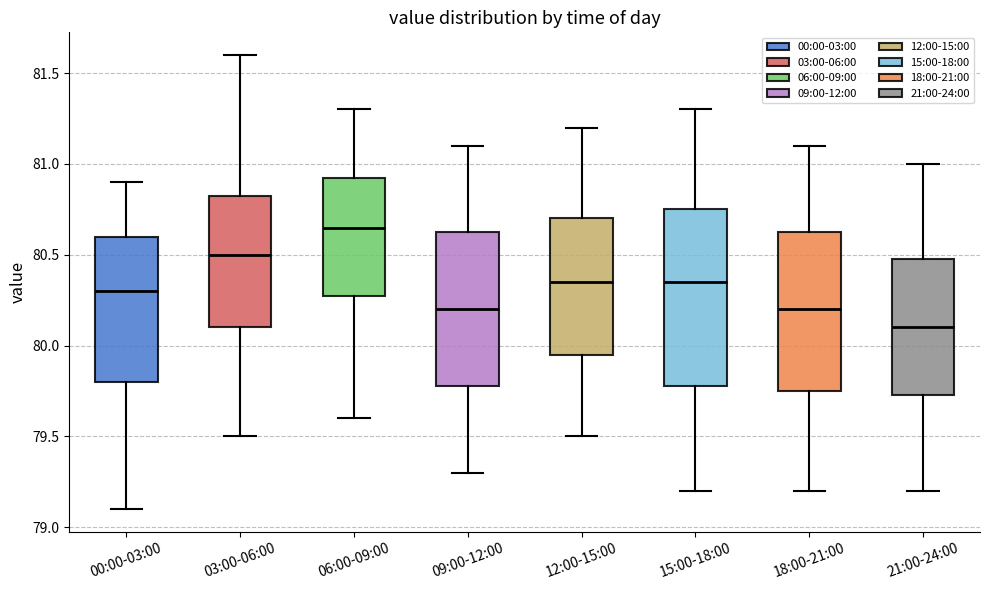

Reading left to right, transcribe this box plot: for each box, give where its median line is, the range the box spans, and where its two whiskers end, as read against the y-axis. The values are not printed on the chart, so give them approximately, as read against the axis.

00:00-03:00: median 80.30, box 79.80 to 80.60, whiskers 79.10 to 80.90
03:00-06:00: median 80.50, box 80.10 to 80.85, whiskers 79.50 to 81.60
06:00-09:00: median 80.65, box 80.30 to 80.95, whiskers 79.60 to 81.30
09:00-12:00: median 80.20, box 79.80 to 80.65, whiskers 79.30 to 81.10
12:00-15:00: median 80.35, box 79.95 to 80.70, whiskers 79.50 to 81.20
15:00-18:00: median 80.35, box 79.80 to 80.75, whiskers 79.20 to 81.30
18:00-21:00: median 80.20, box 79.75 to 80.65, whiskers 79.20 to 81.10
21:00-24:00: median 80.10, box 79.75 to 80.50, whiskers 79.20 to 81.00